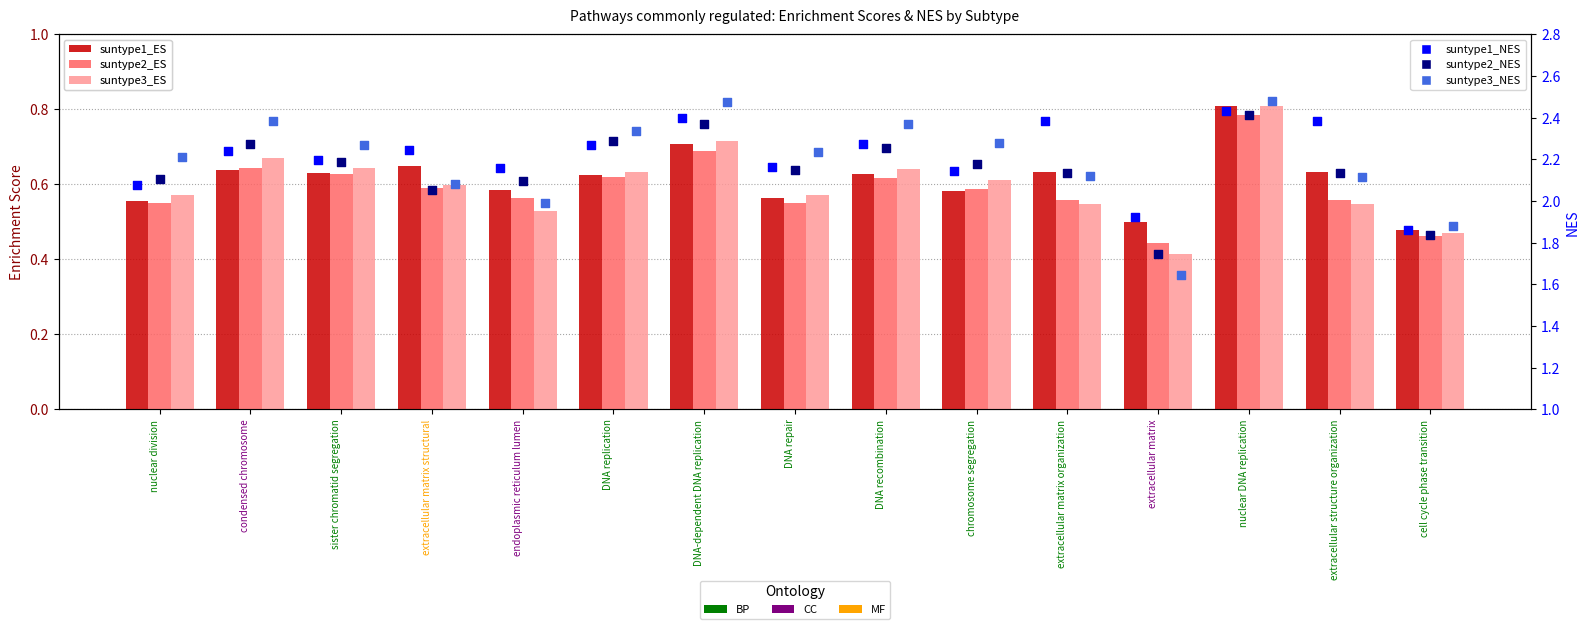

What are all the series names shown in the legend?

suntype1_ES, suntype2_ES, suntype3_ES, suntype1_NES, suntype2_NES, suntype3_NES